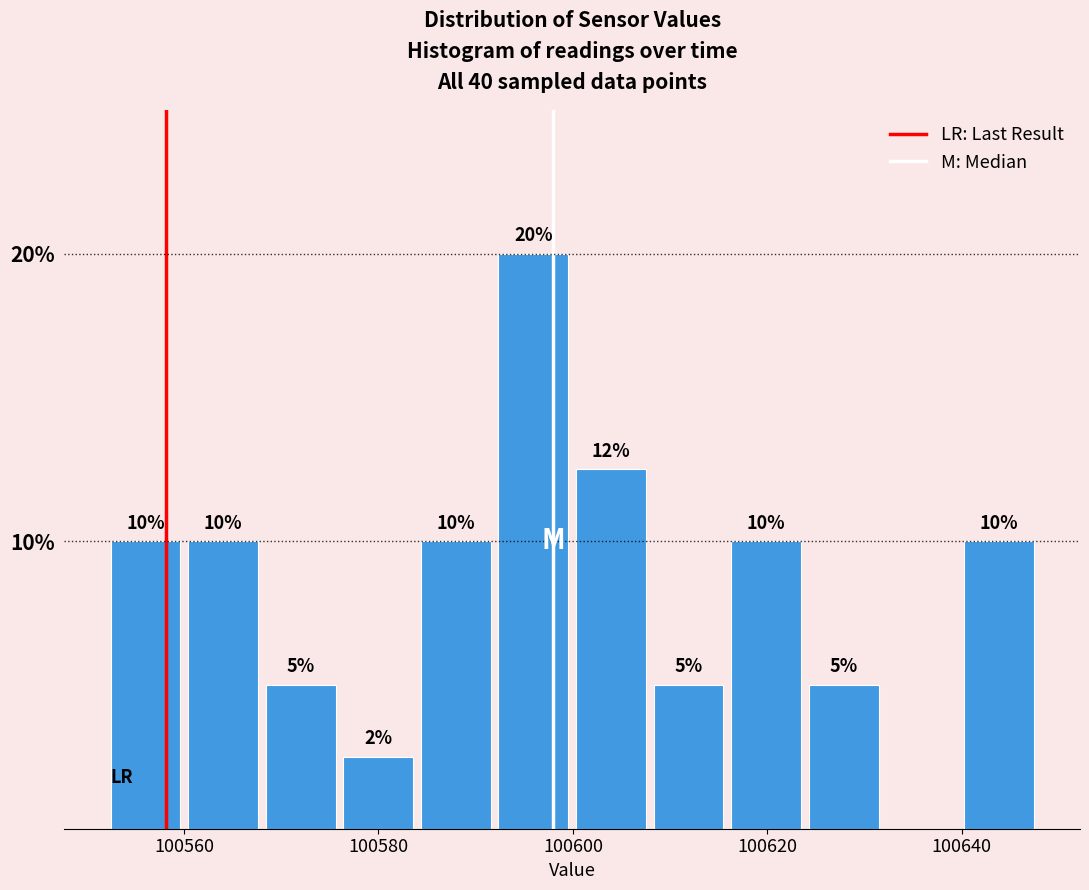

Read against the x-axis, roughly where is the centre of the tallest bar?

100596